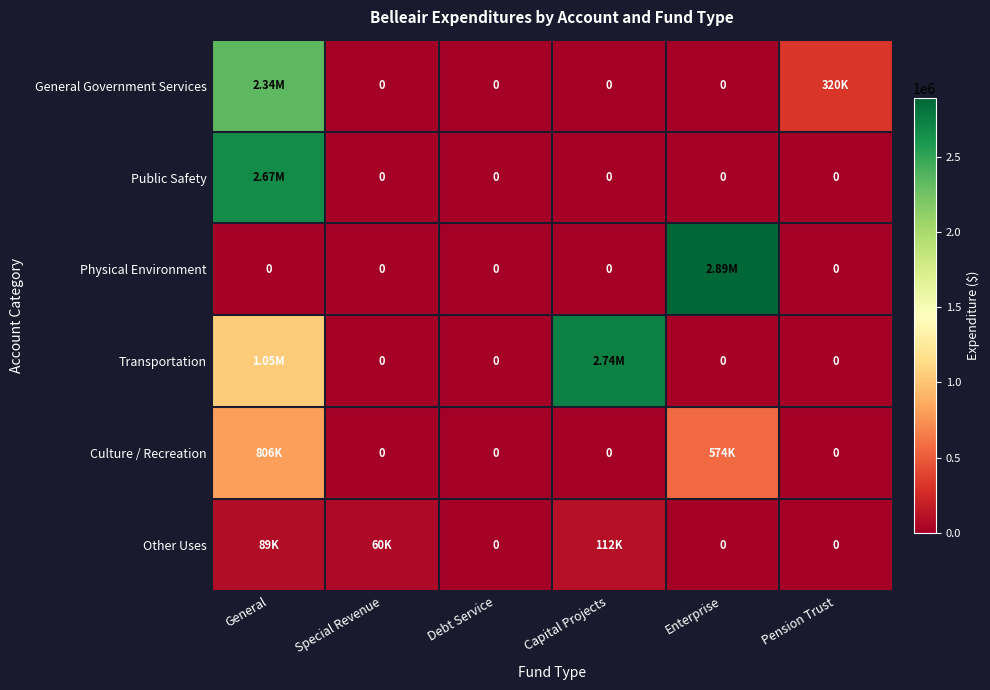

The value of Public Safety at Capital Projects is 1091396. True or false?

False